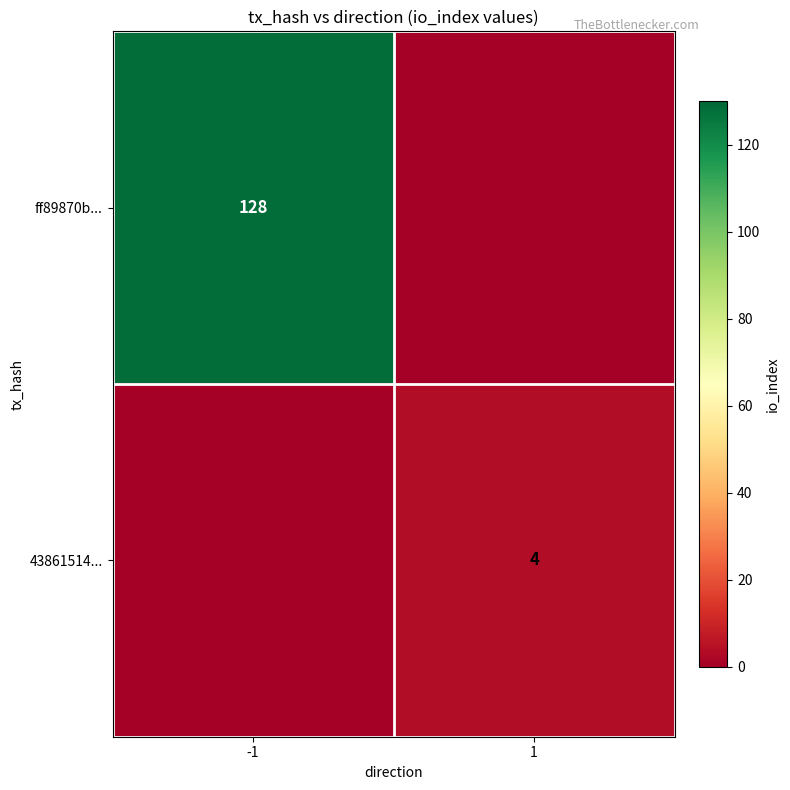

True or false: ff89870b... has a value of 70 at -1.

False